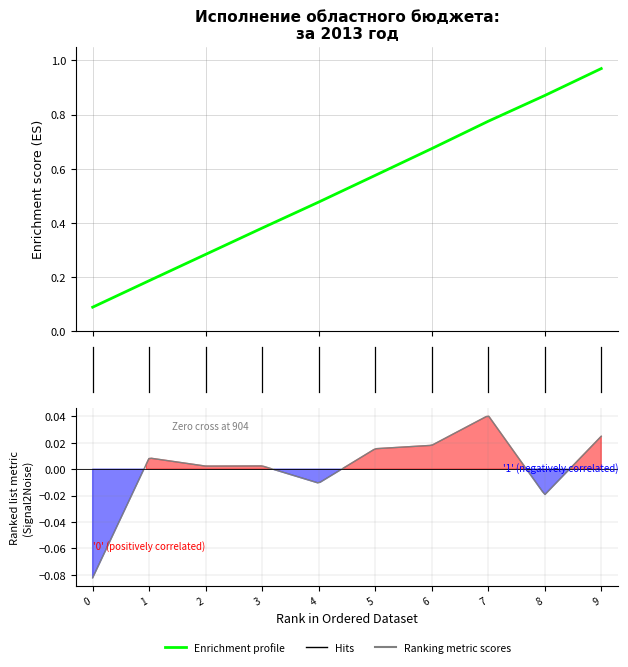

Which has a higher value, 4 or 8?

8